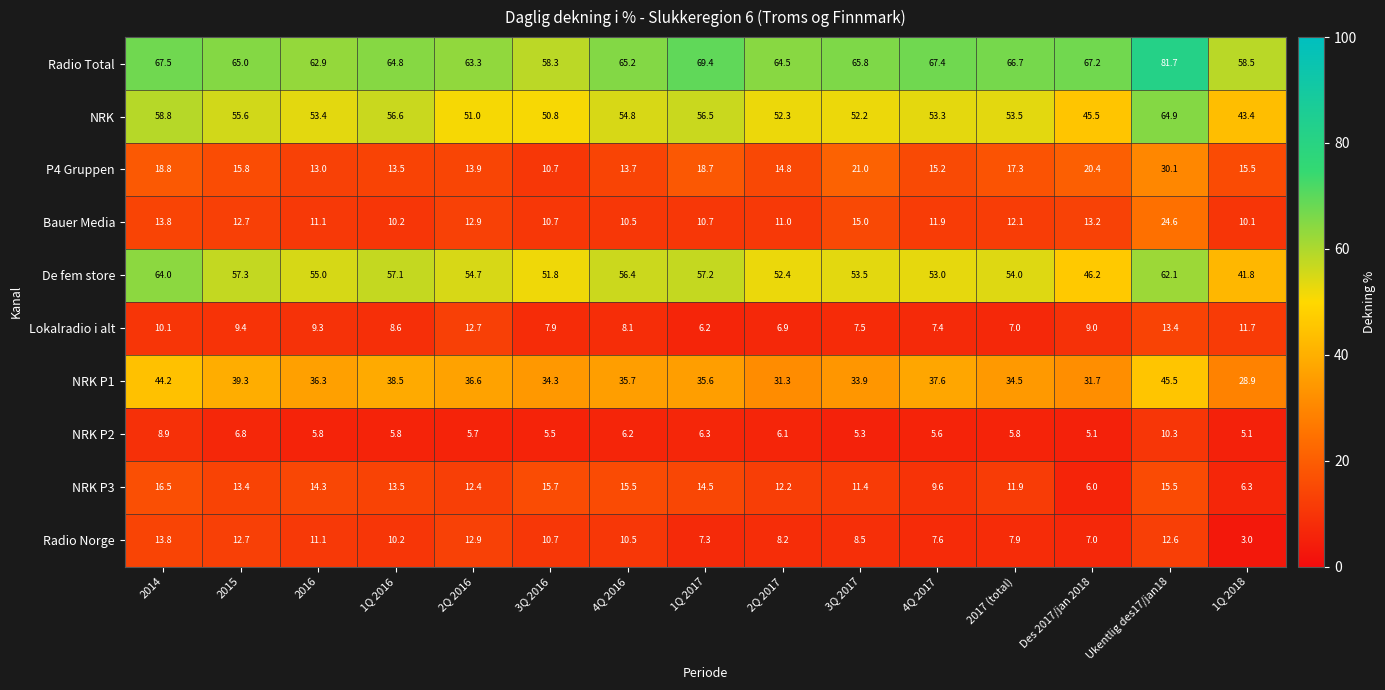

How many categories are shown in the chart?

15